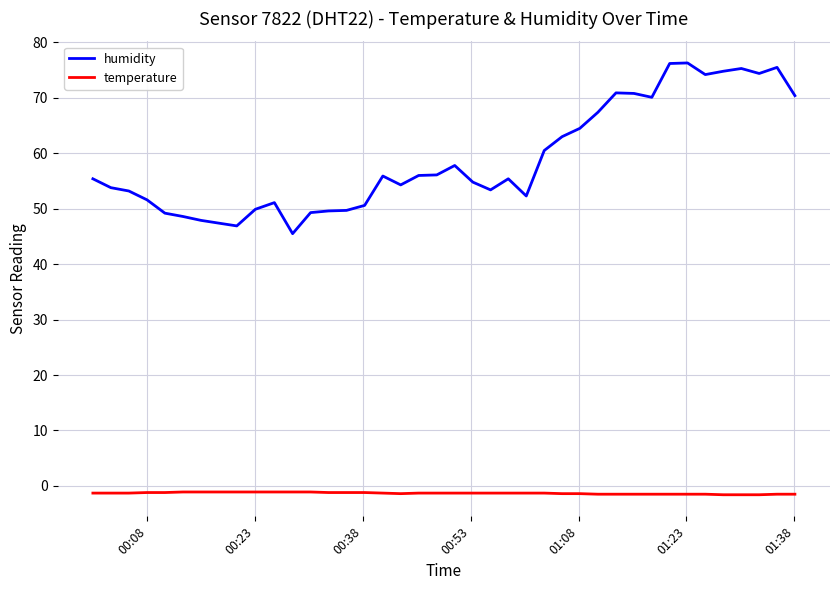

True or false: temperature and humidity intersect in this chart.

False